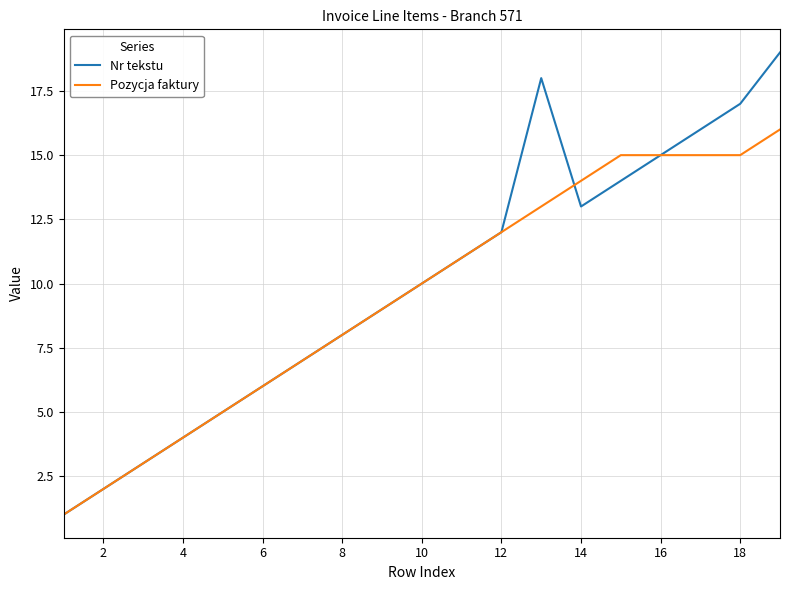

What is the maximum value for Nr tekstu?

19